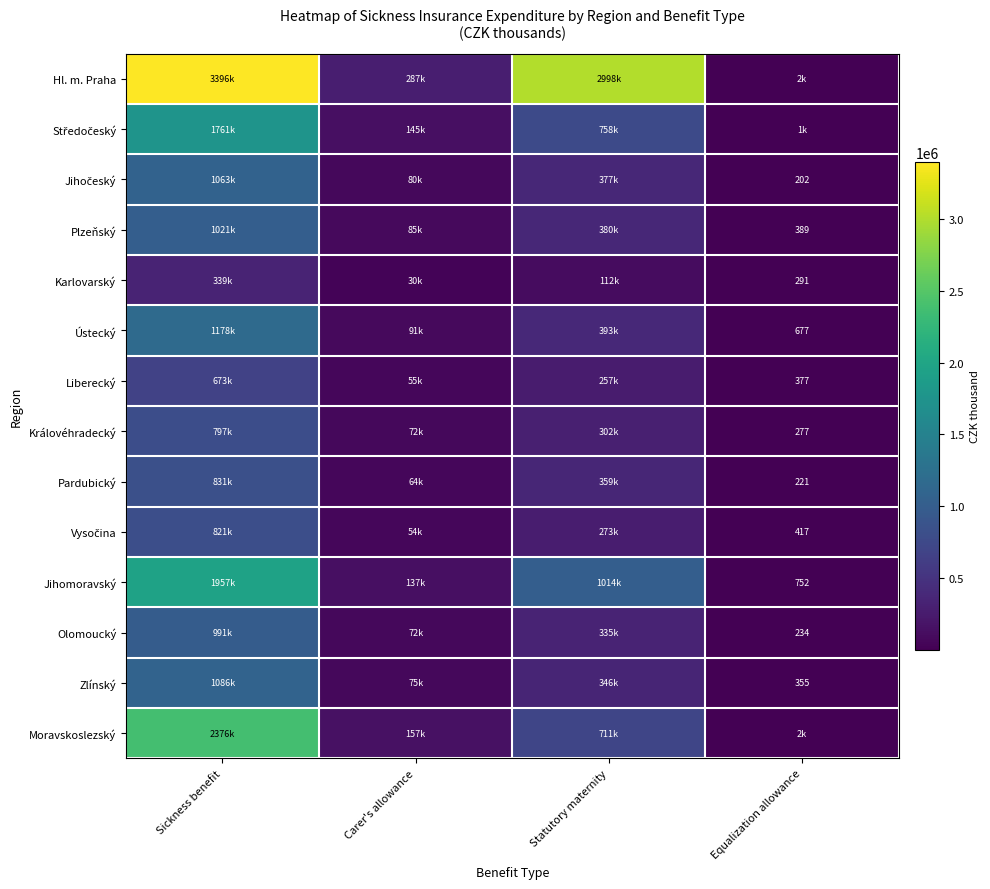

Which series has the largest total across all categories?

Hl. m. Praha